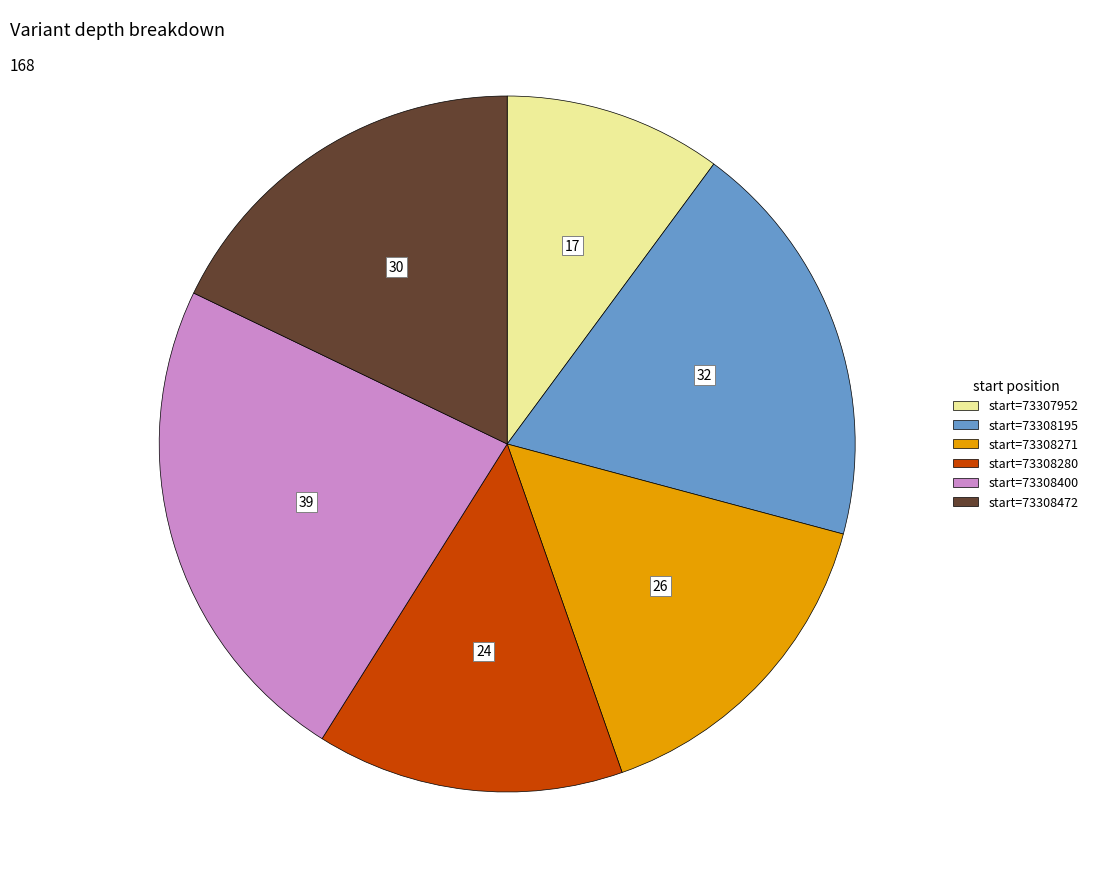

Is there a majority slice in this chart?

No